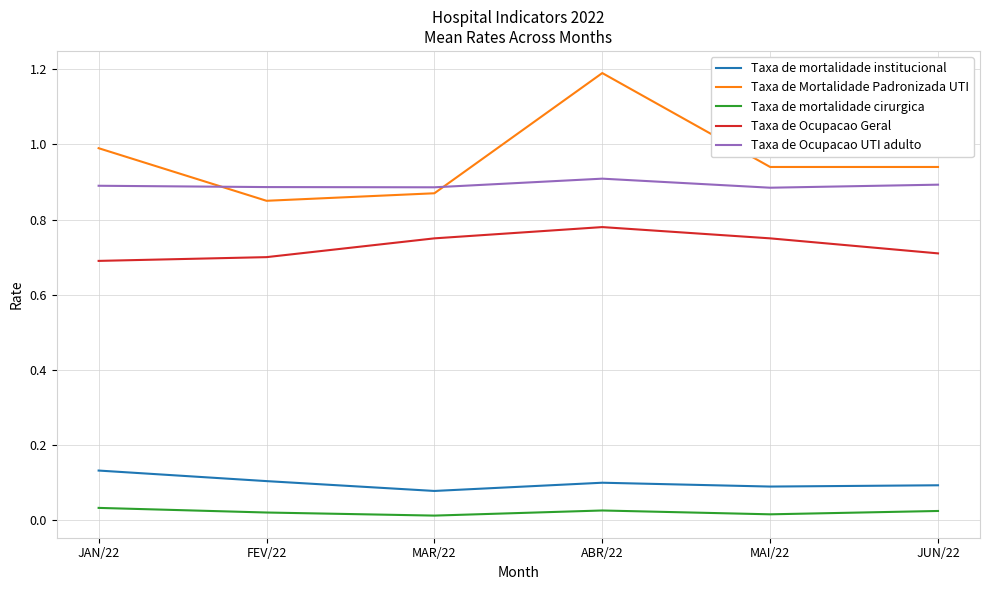

True or false: Taxa de Ocupacao Geral has a value of 0.7 at JAN/22.

True